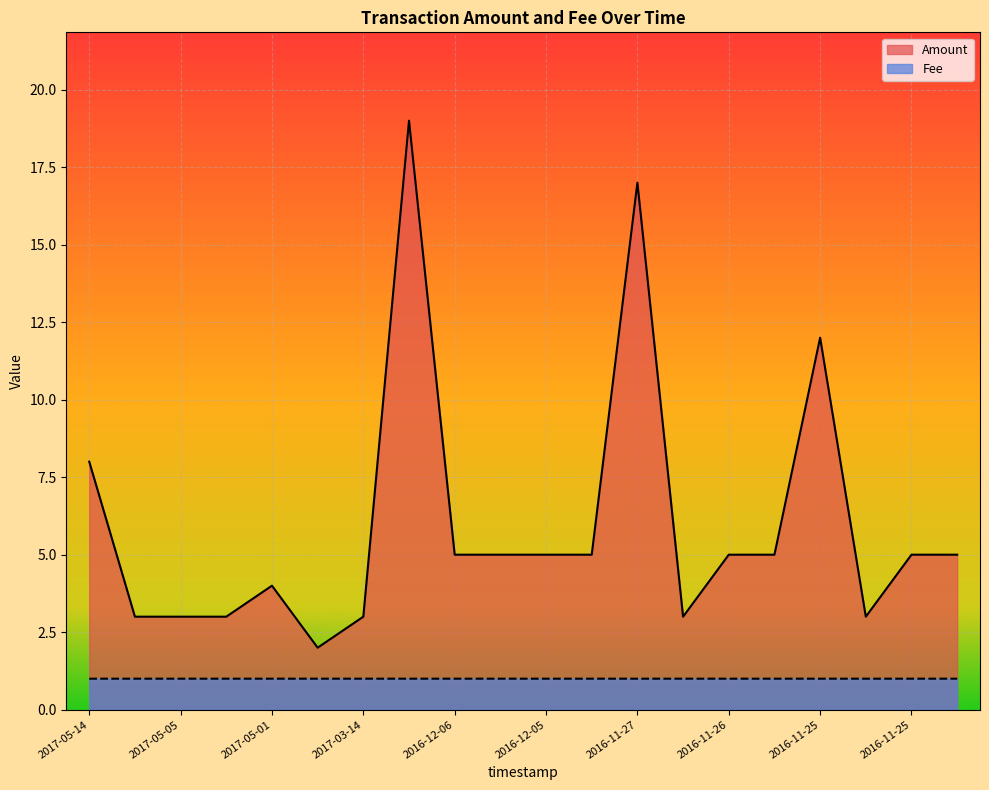

Is it true that Fee equals 1.6 at 2017-05-14?

False